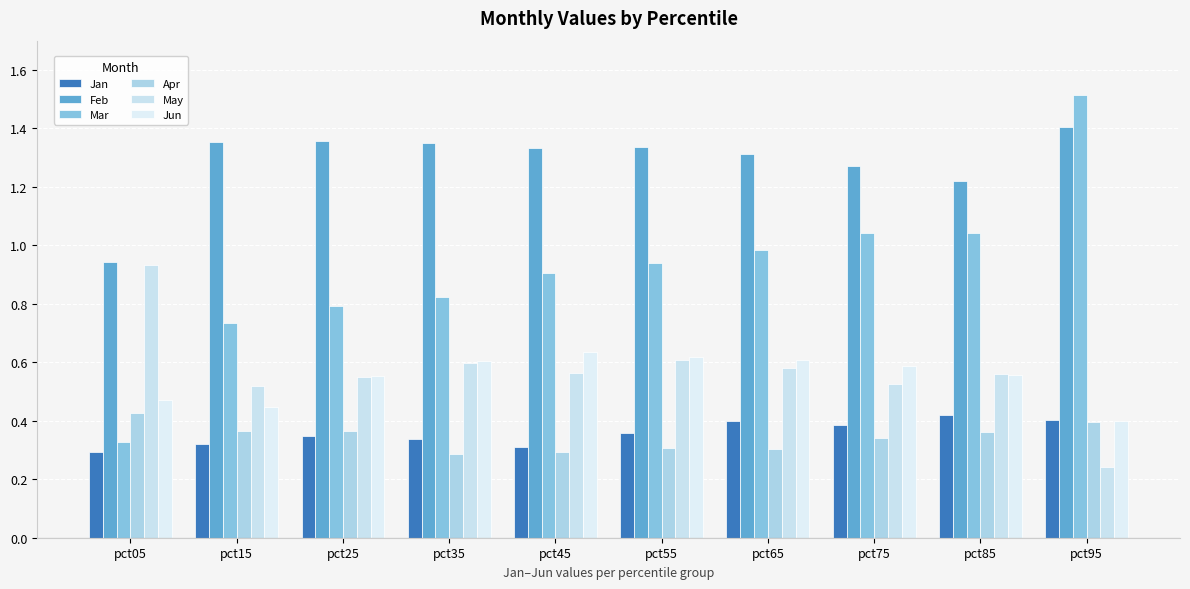

What is the difference between the maximum and minimum values in the May series?

0.7